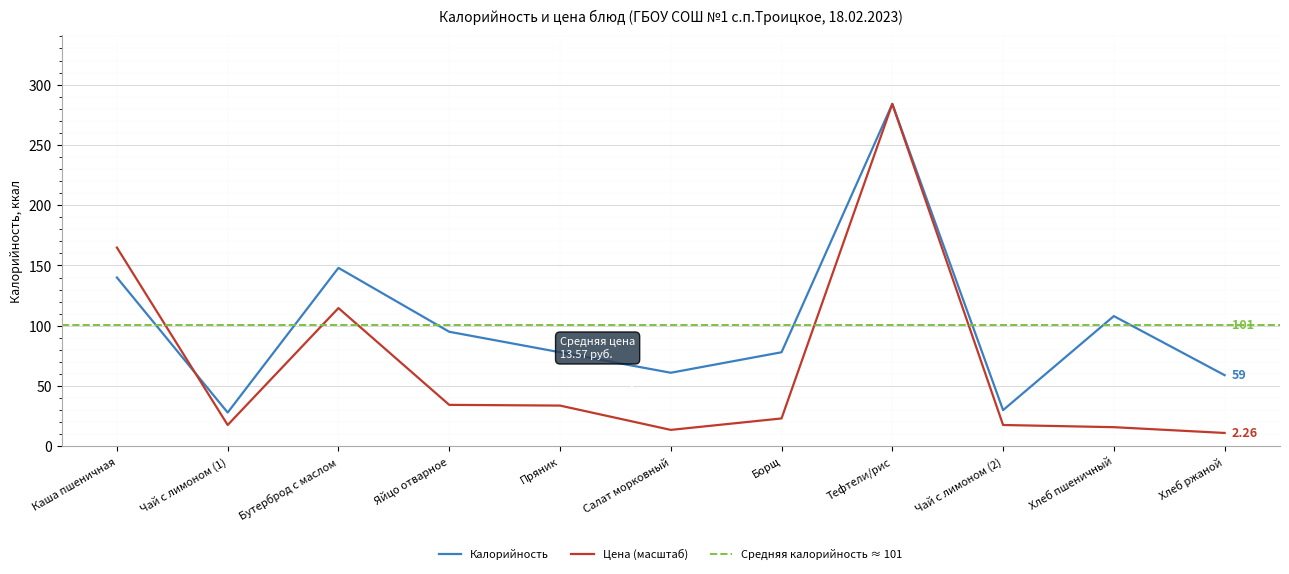

What is the label of the 2nd point from the right?

Хлеб пшеничный